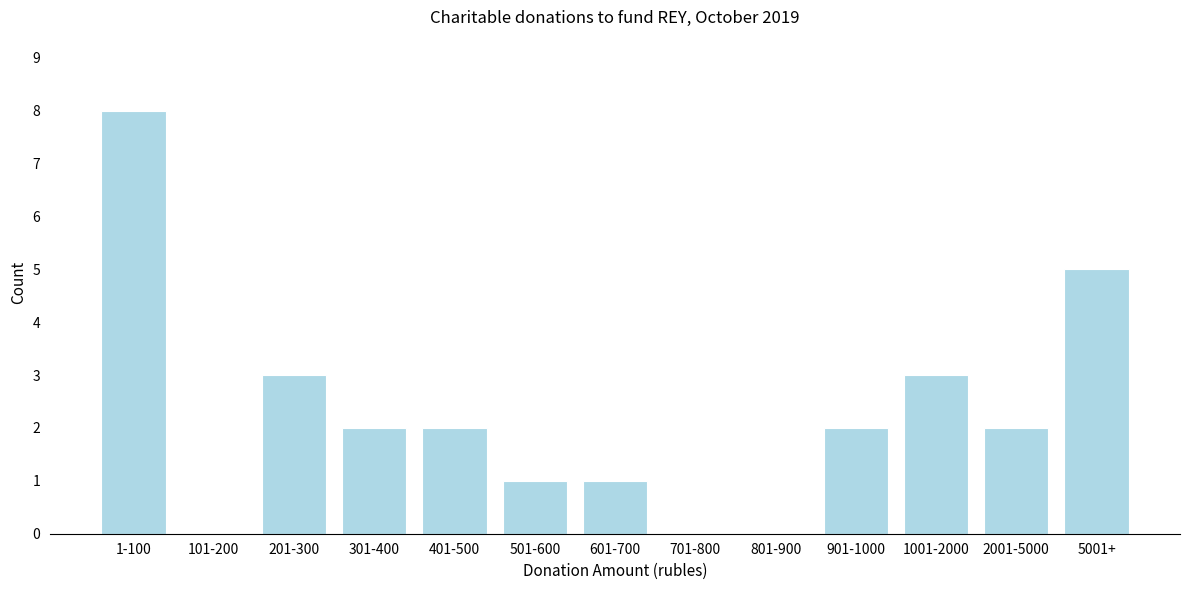

Reading left to right, list all the values displayed in this chart.

1-100=8	101-200=0	201-300=3	301-400=2	401-500=2	501-600=1	601-700=1	701-800=0	801-900=0	901-1000=2	1001-2000=3	2001-5000=2	5001+=5